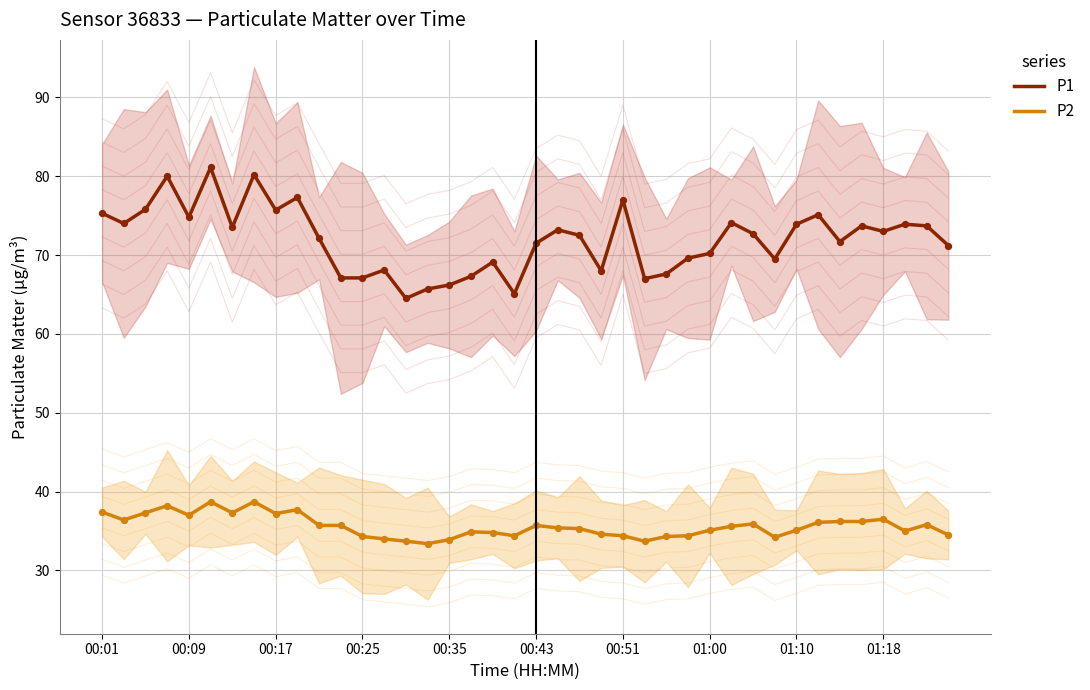

What are all the series names shown in the legend?

P1, P2